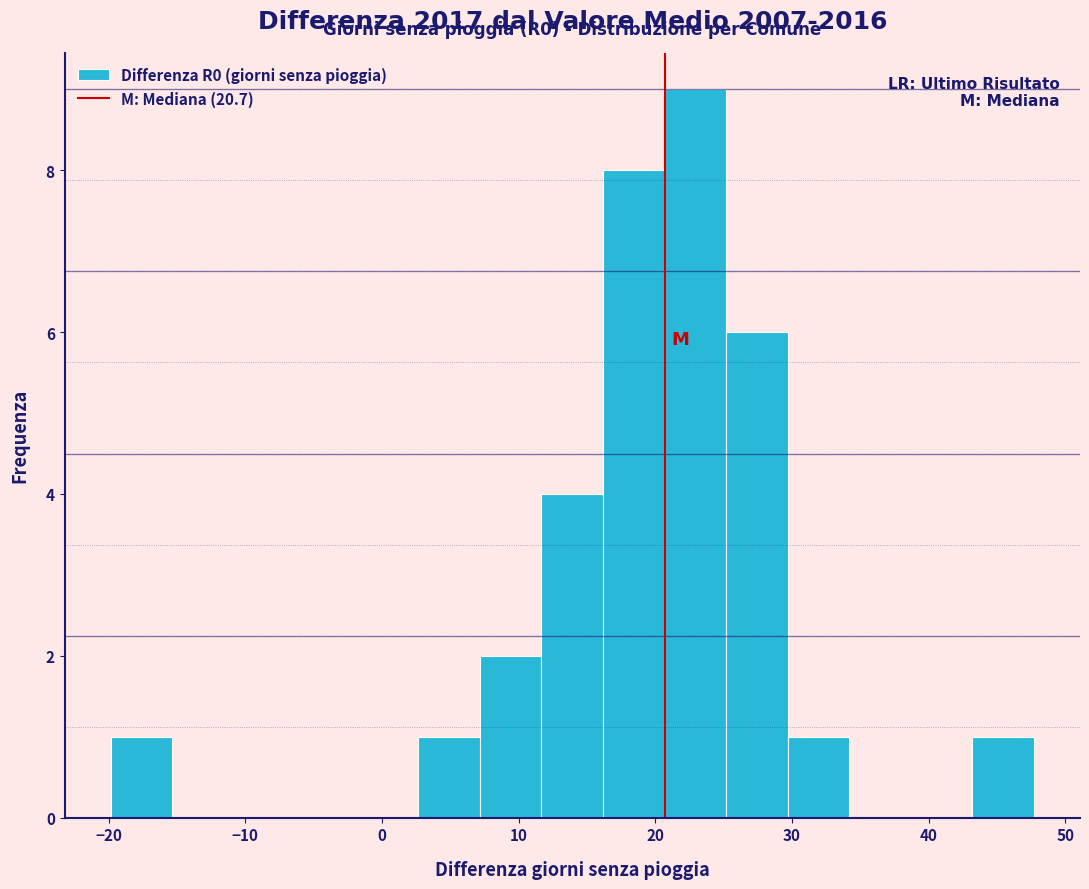

Which range on the x-axis has the tallest bar?

21 to 25